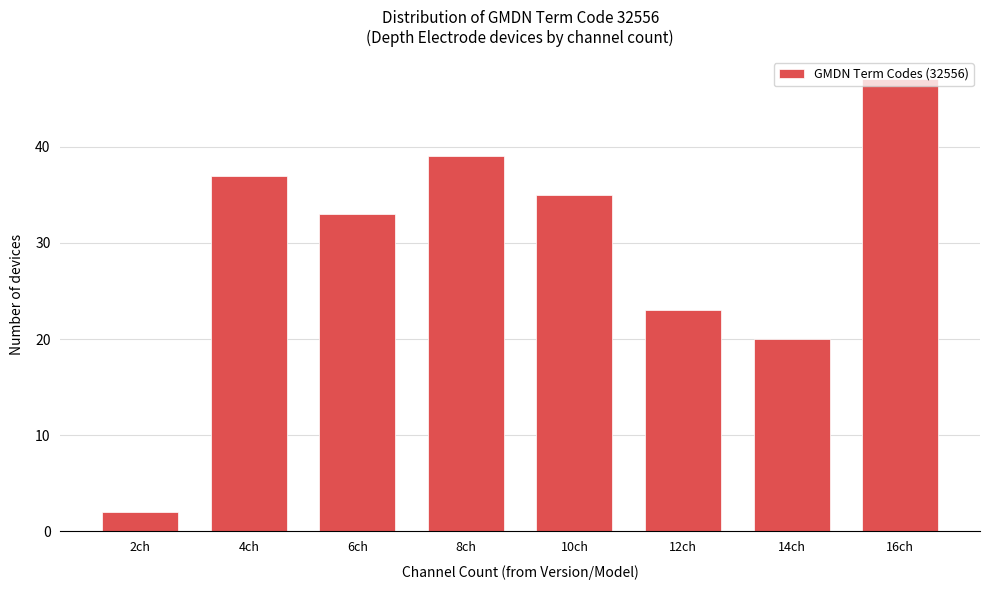

Rank the categories by value from lowest to highest.

2ch, 14ch, 12ch, 6ch, 10ch, 4ch, 8ch, 16ch